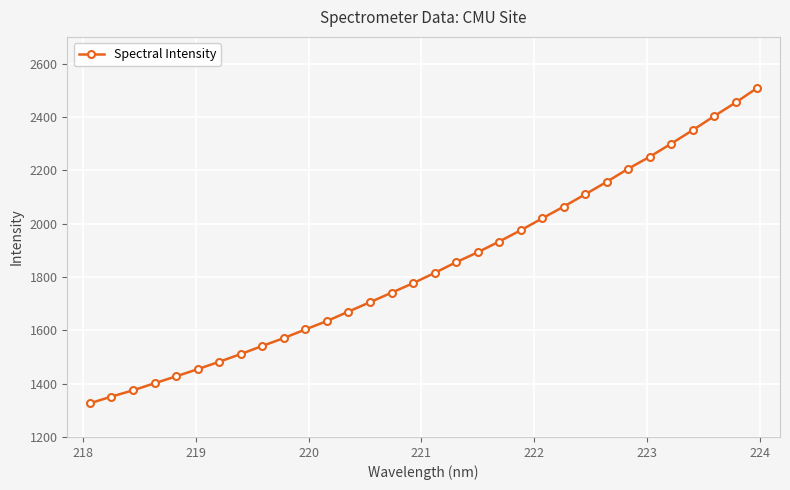

What is the average value?

1839.6